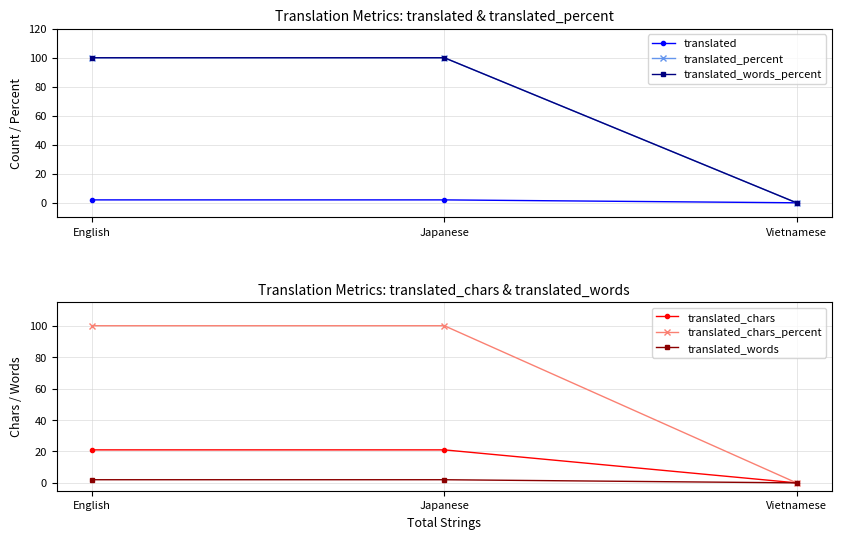

What is the label of the 3rd point from the left?

Vietnamese